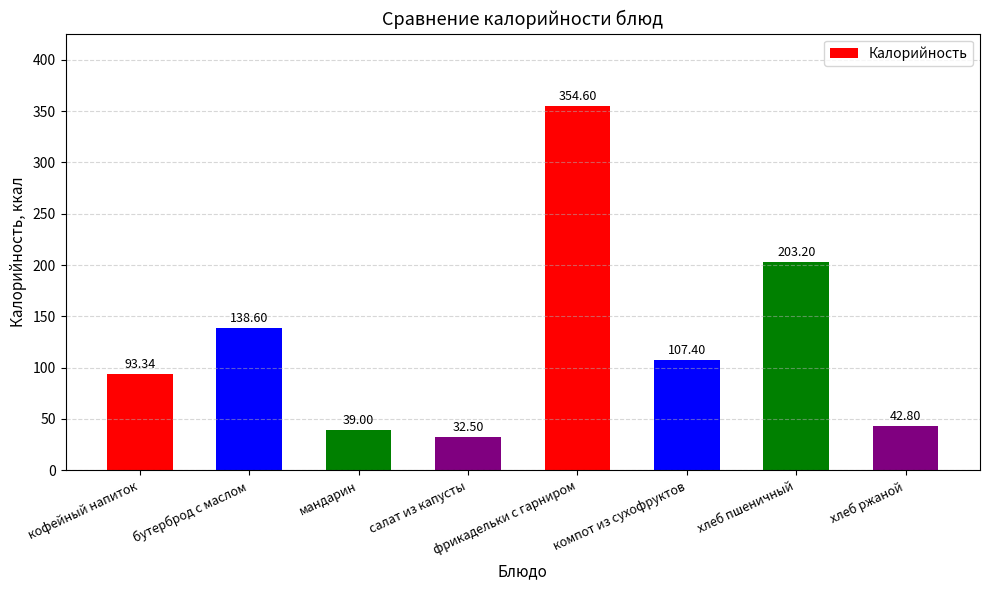

What is the sum of the values at бутерброд с маслом and мандарин?

177.6